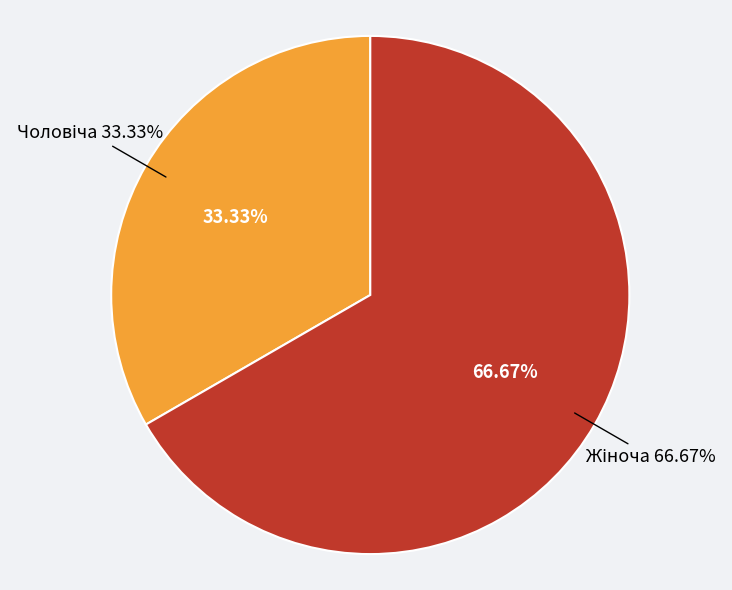

Which slice is the largest?

Жіноча